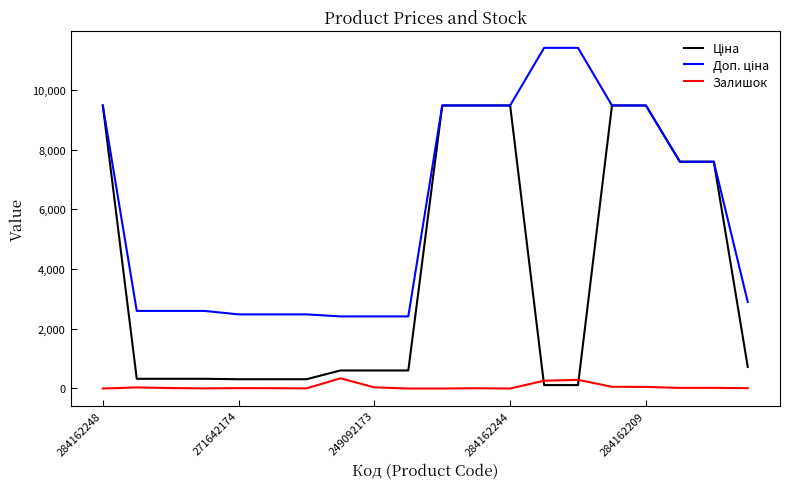

What is the maximum value shown in the chart?

11410.0